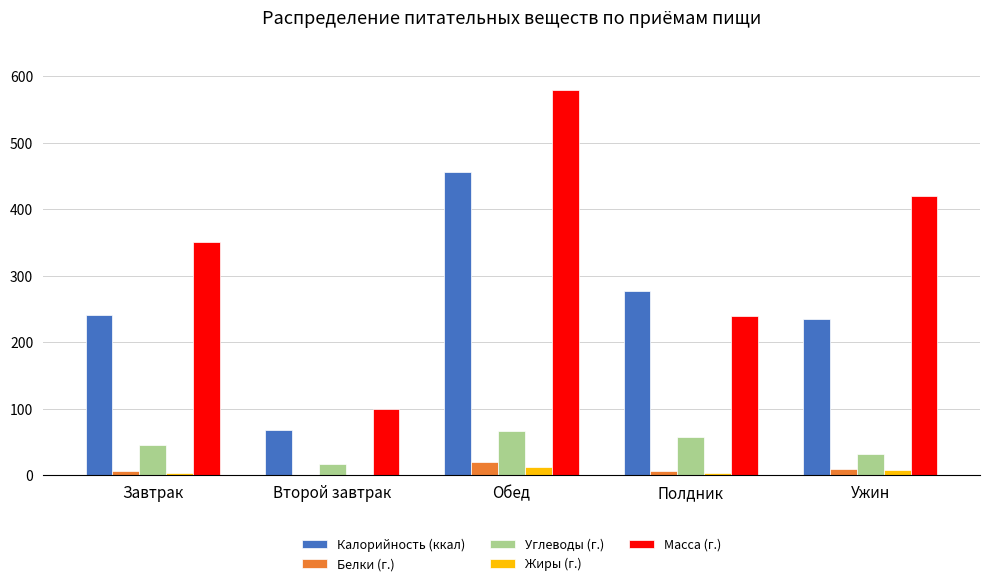

What is the sum of all Масса (г.) values?

1690.0